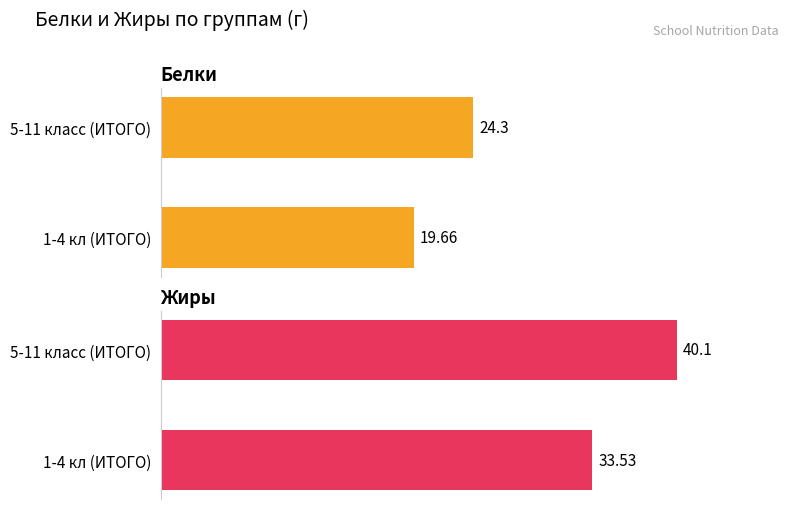

How many data points does each series have?

2